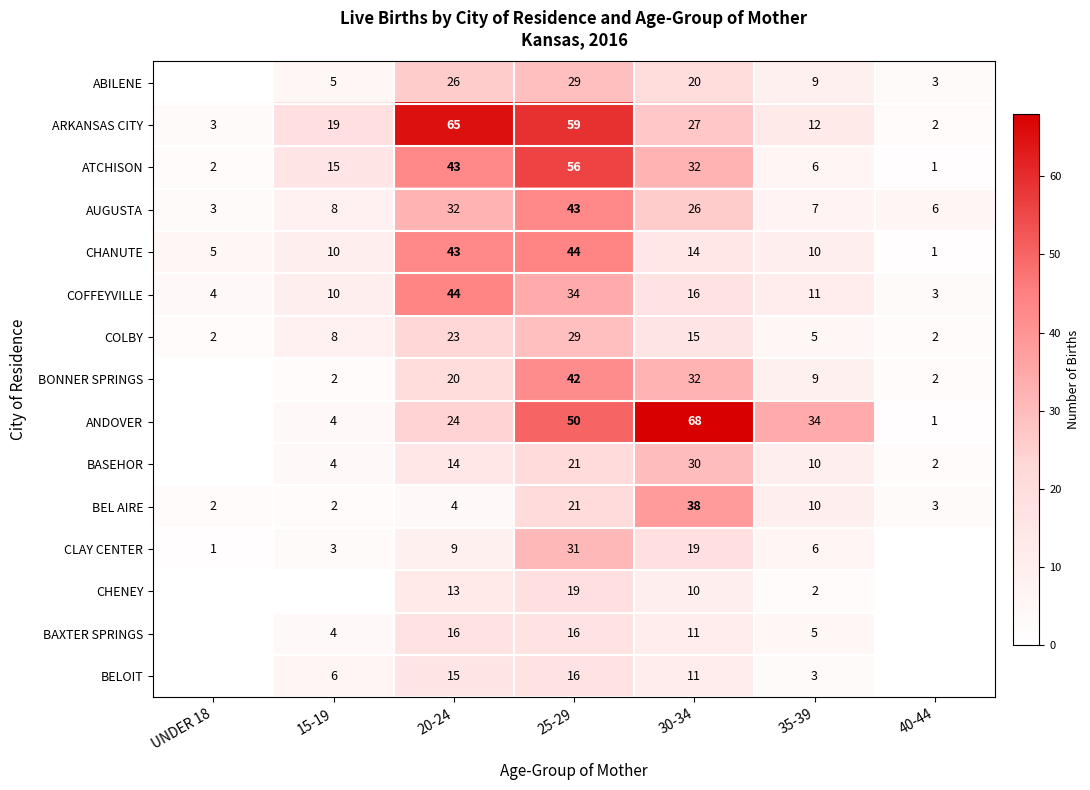

What is the spread (max minus min) of values at 30-34?

58